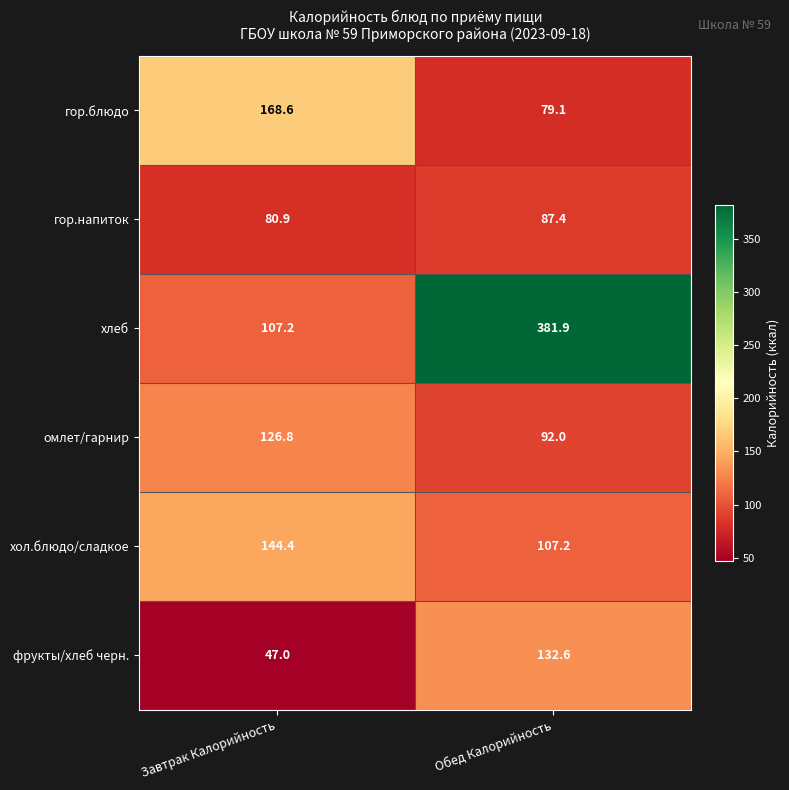

Which category has the lowest value in the гор.блюдо series?

Обед Калорийность